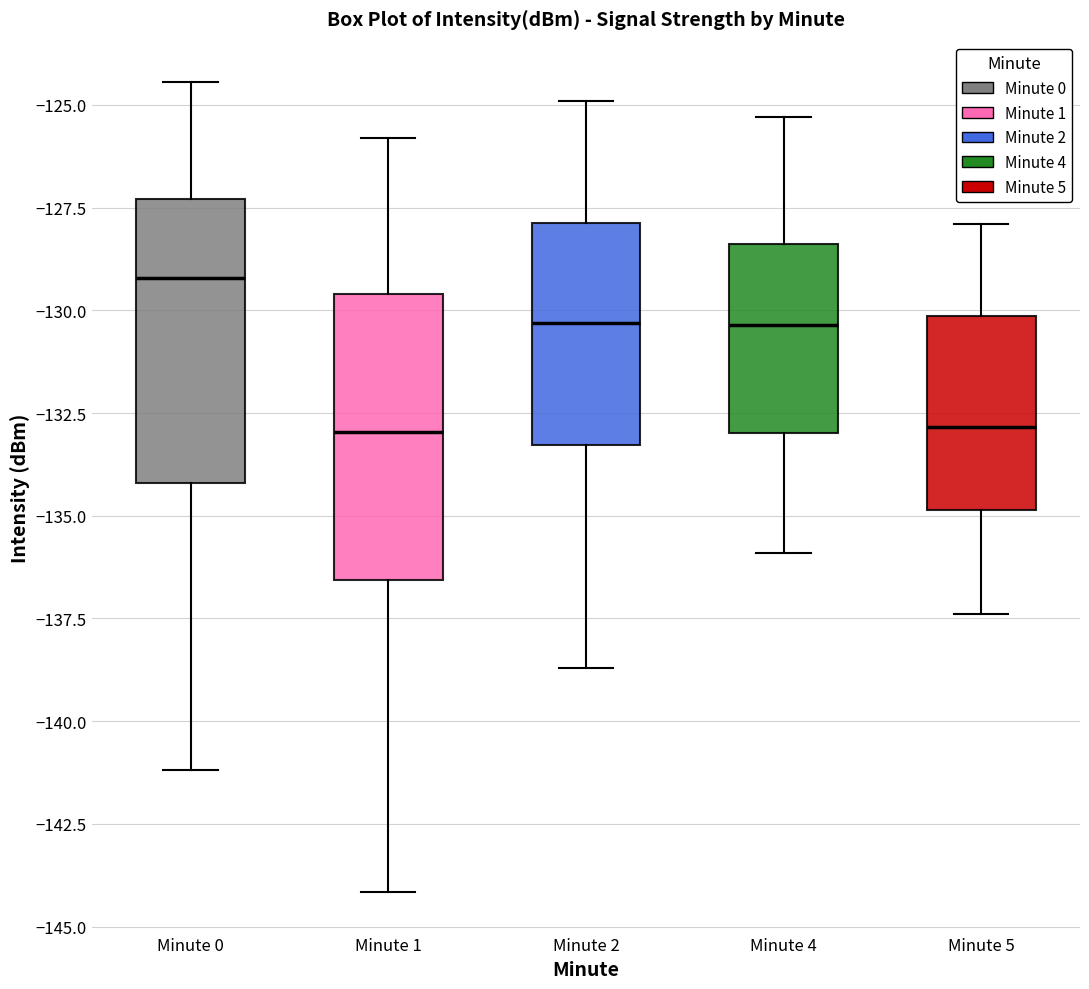

Reading left to right, read every box against the y-axis: the position of its median line, the range the box covers, and the ends of its whiskers. The values are not printed on the chart, so give them approximately, as read against the axis.

Minute 0: median -129.0, box -134.0 to -127.5, whiskers -141.0 to -124.5
Minute 1: median -133.0, box -136.5 to -129.5, whiskers -144.0 to -126.0
Minute 2: median -130.5, box -133.5 to -128.0, whiskers -138.5 to -125.0
Minute 4: median -130.5, box -133.0 to -128.5, whiskers -136.0 to -125.5
Minute 5: median -133.0, box -135.0 to -130.0, whiskers -137.5 to -128.0